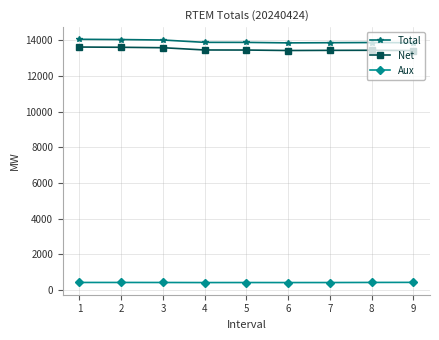

Is this an area chart (filled region under the line)?

No